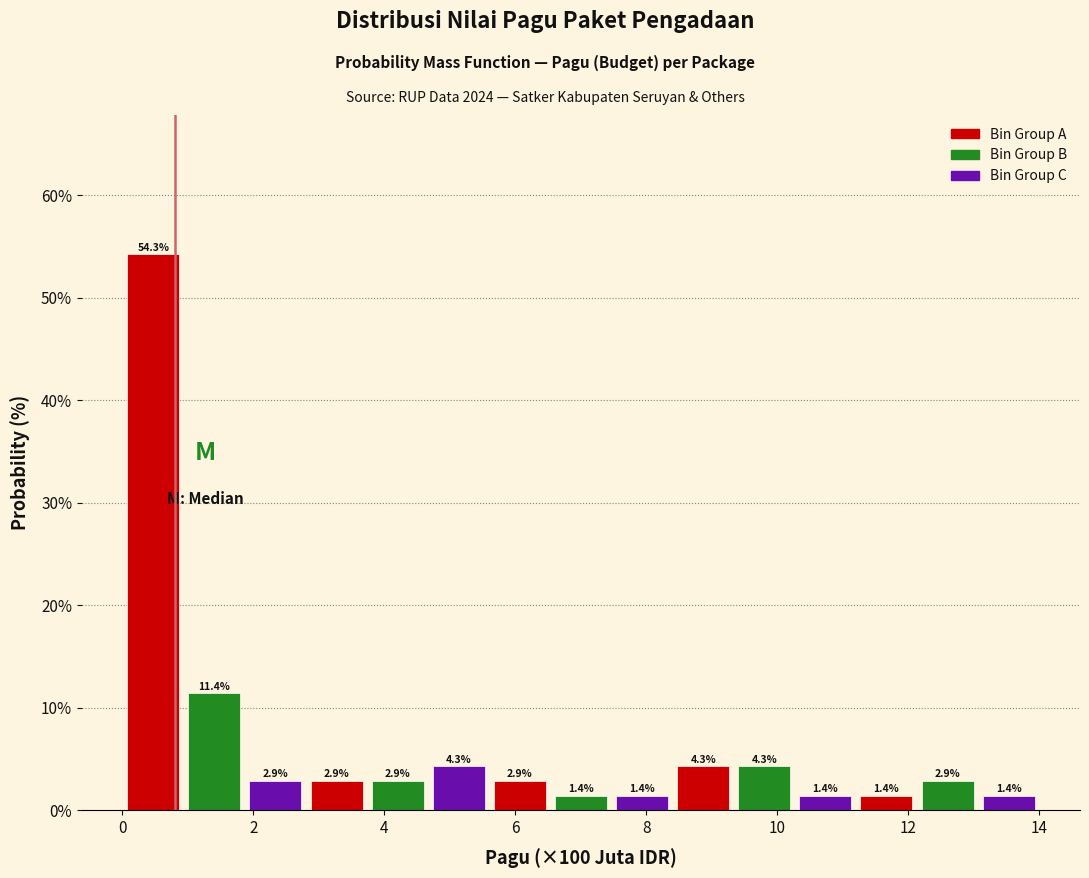

Which range on the x-axis has the tallest bar?

0.0 to 1.0